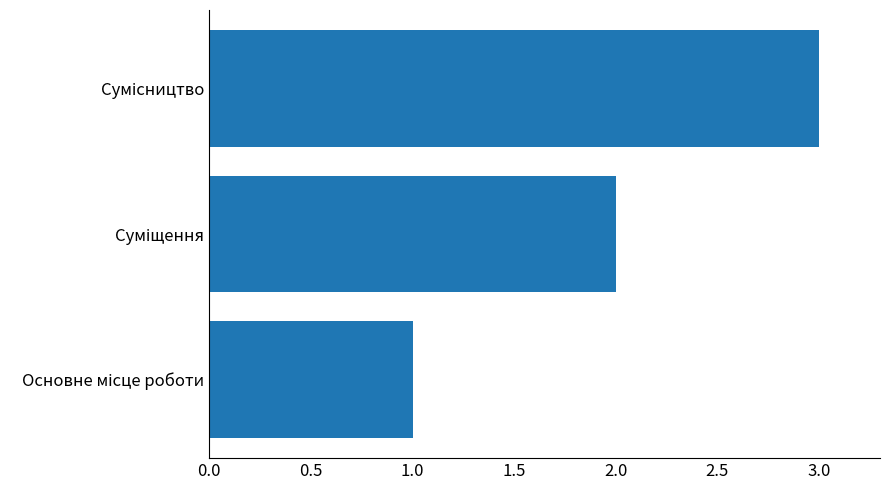

What is the difference between the maximum and minimum values?

2